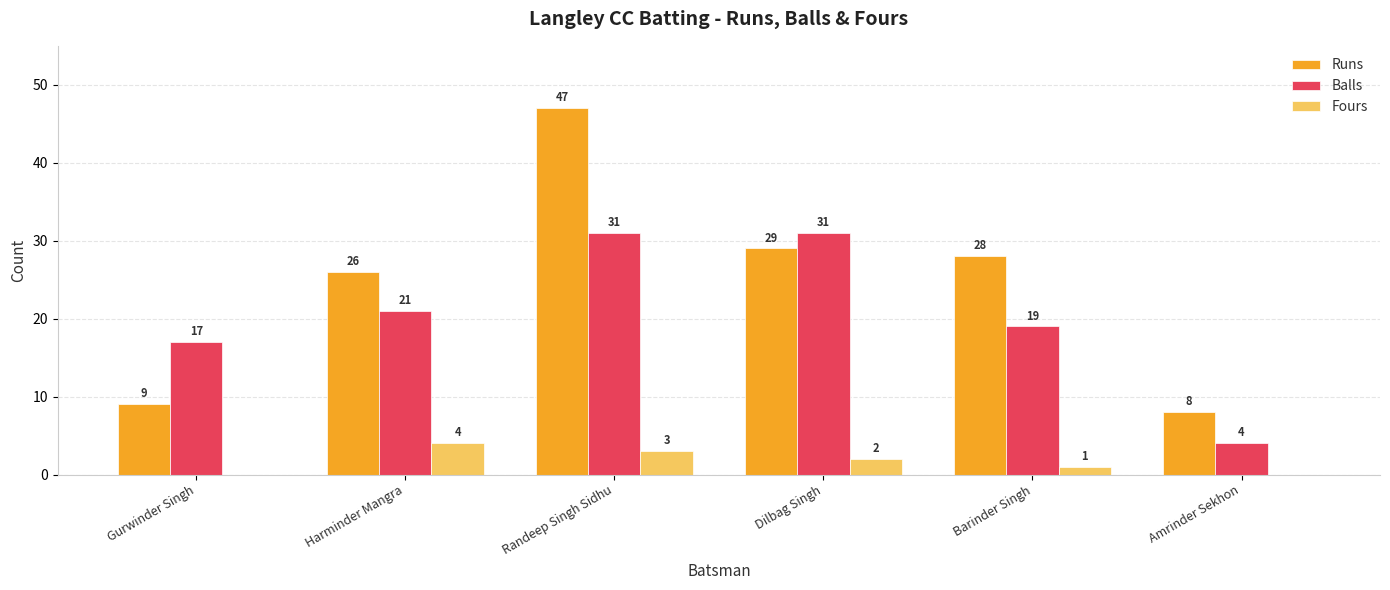

Which series has the largest total across all categories?

Runs